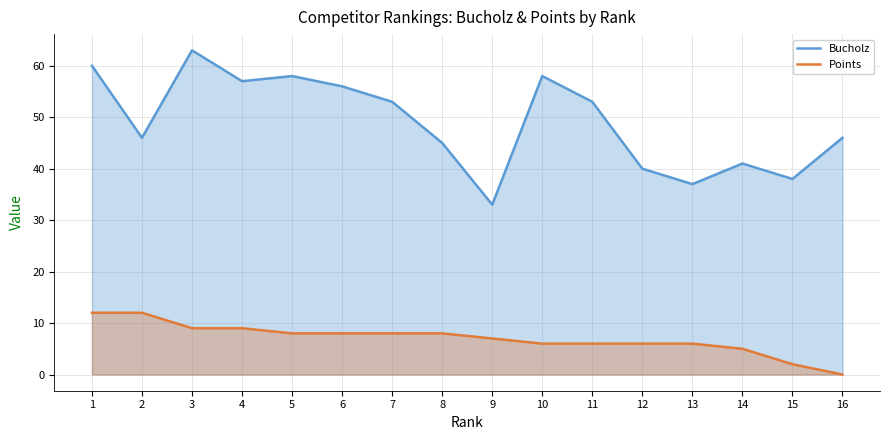

The Points series shows 6 at 10. True or false?

True